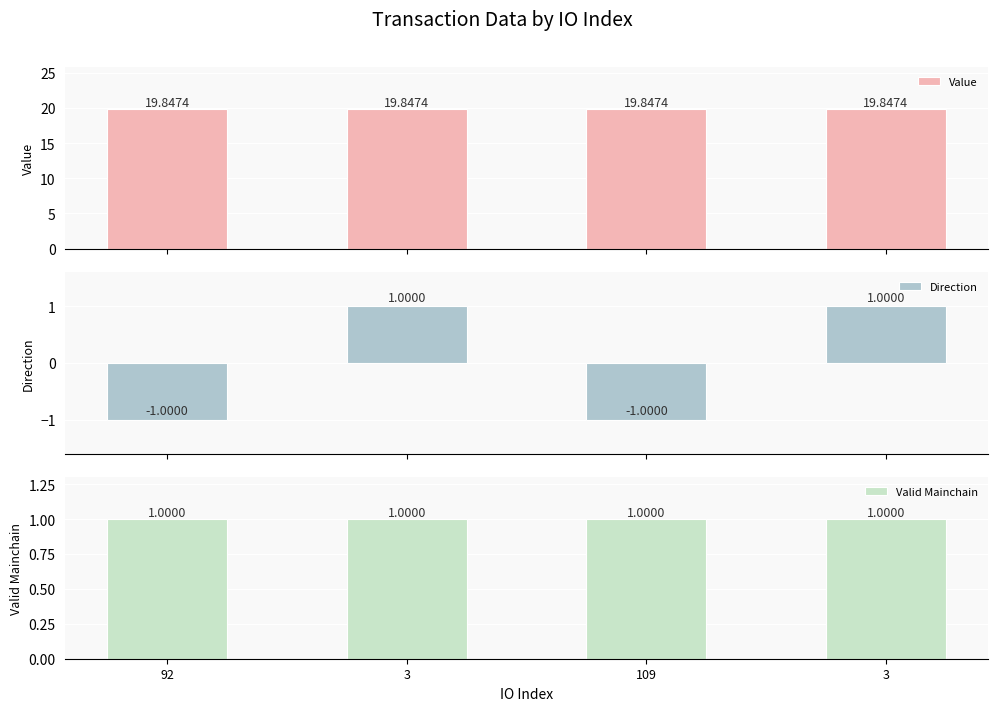

At which label does Valid Mainchain reach its minimum?

92